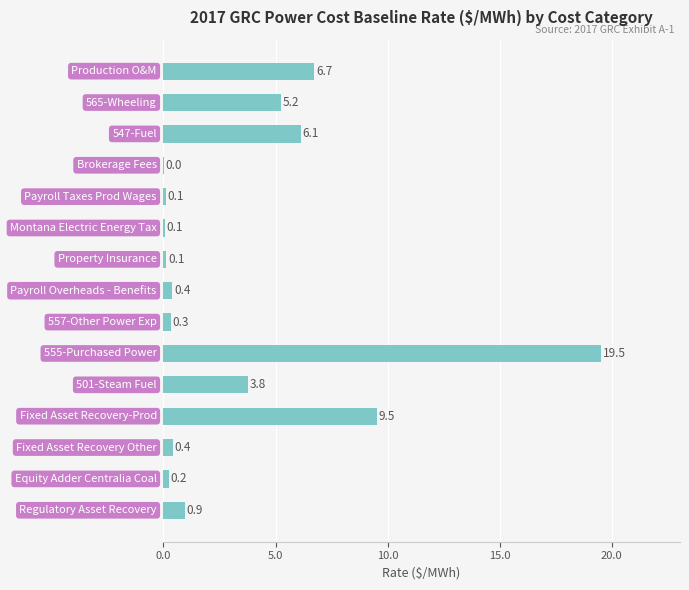

What is the maximum value shown in the chart?

19.5